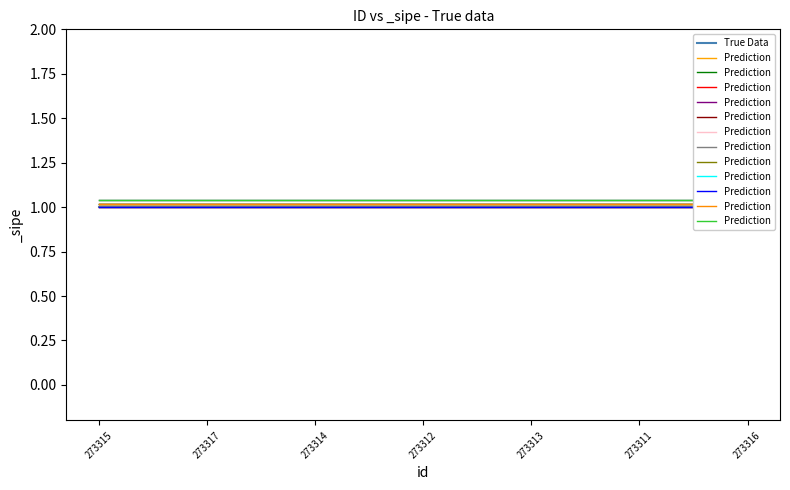

Rank the categories by True Data value from lowest to highest.

273315, 273317, 273314, 273312, 273313, 273311, 273316